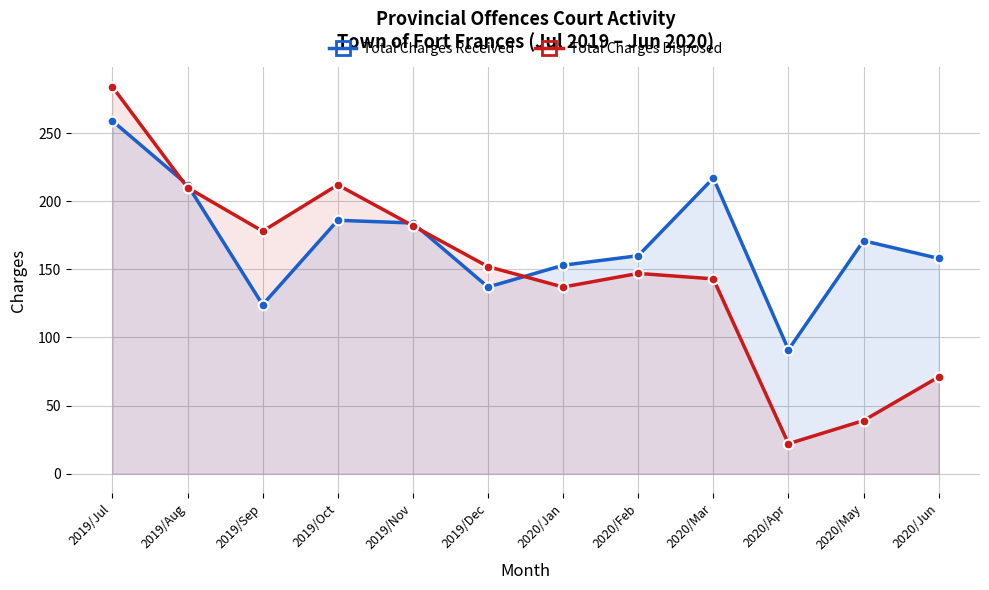

Count the number of data series in this chart.

2